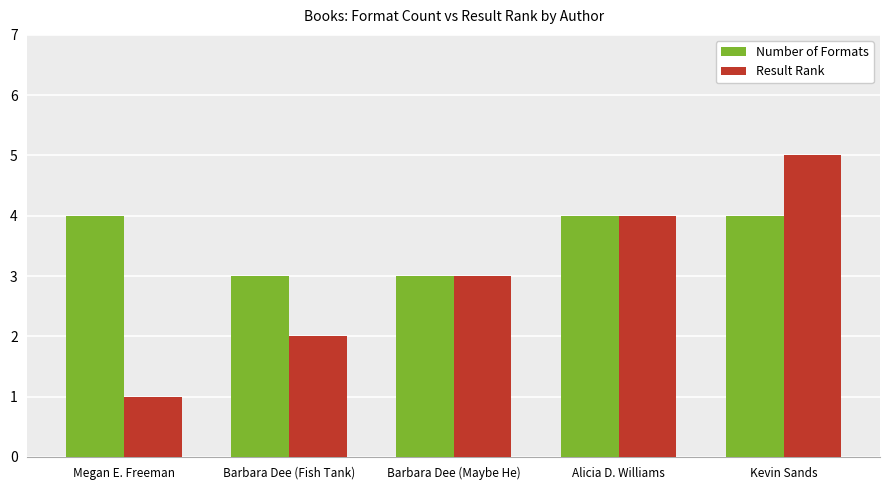

The Number of Formats series shows 4 at Megan E. Freeman. True or false?

True